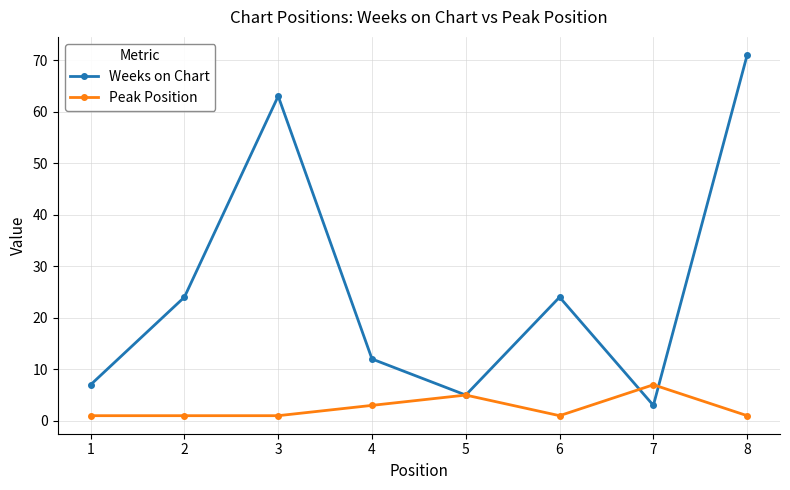

What is the spread (max minus min) of values at 8?

70